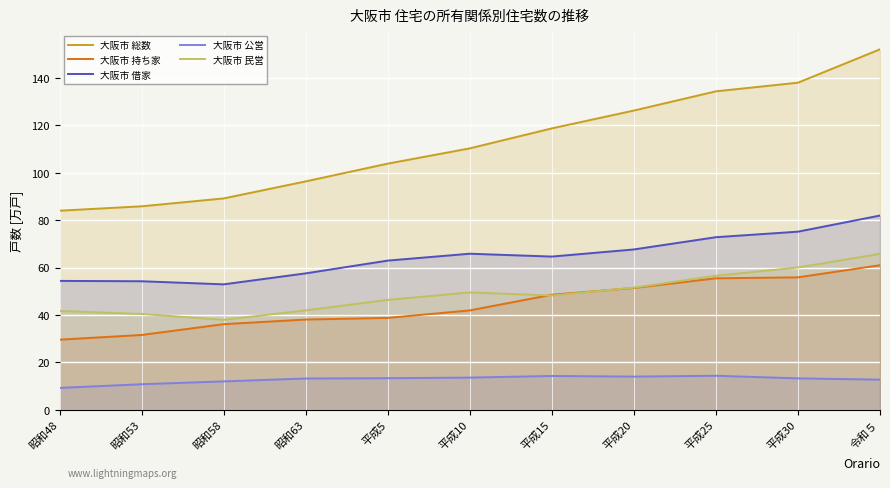

Which category has the highest value in the 大阪市 公営 series?

平成25